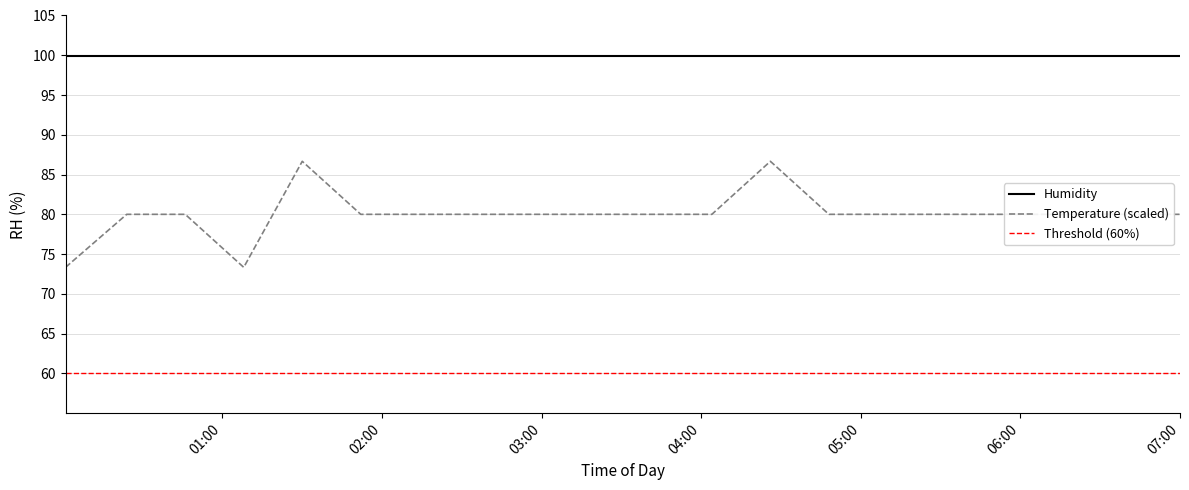

How many values are below 80?

2